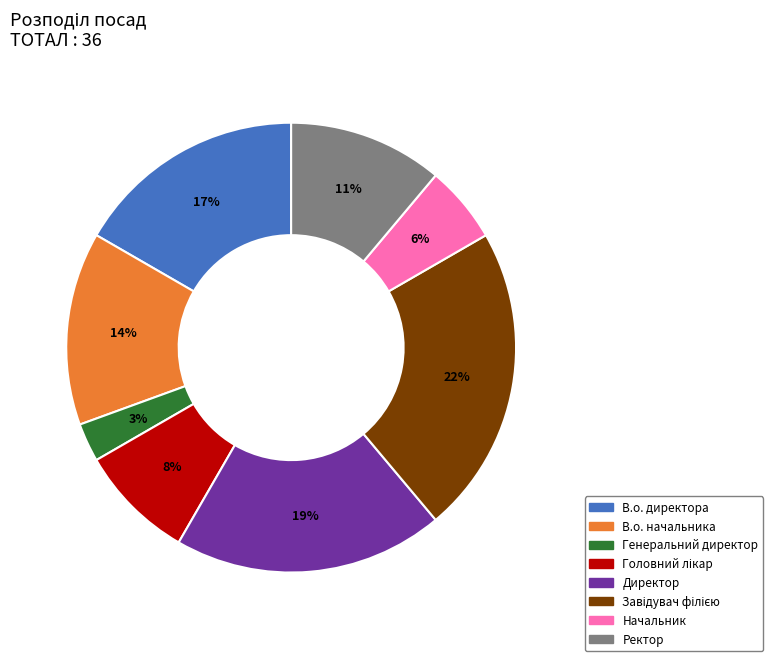

The Начальник slice represents 13% of the pie. True or false?

False